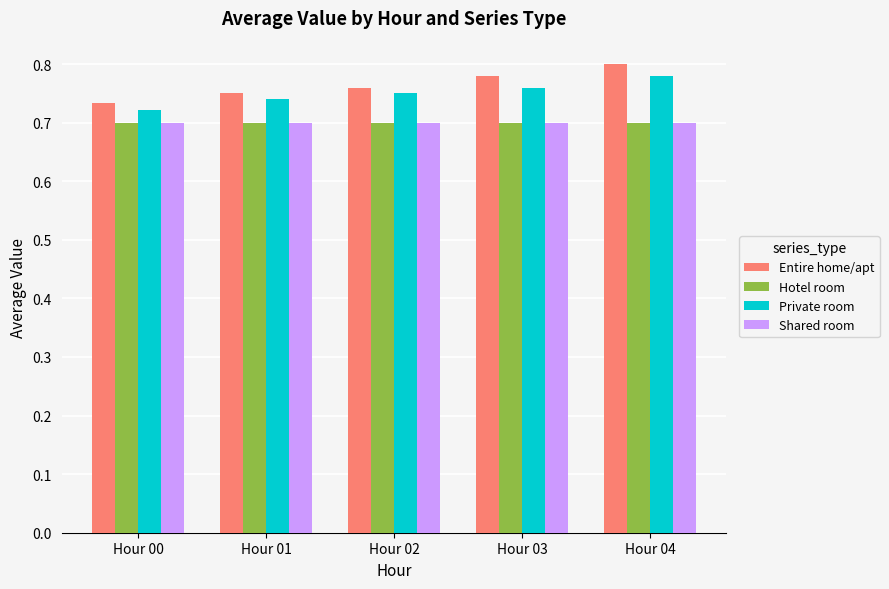

Which category has the lowest value in the Entire home/apt series?

Hour 00